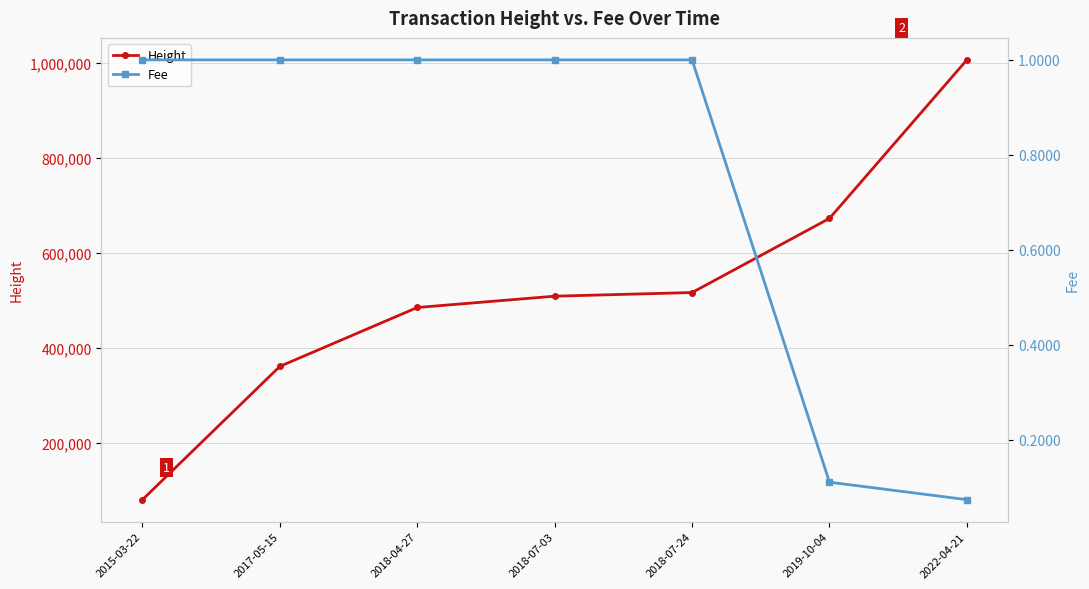

True or false: Height and Fee intersect in this chart.

False